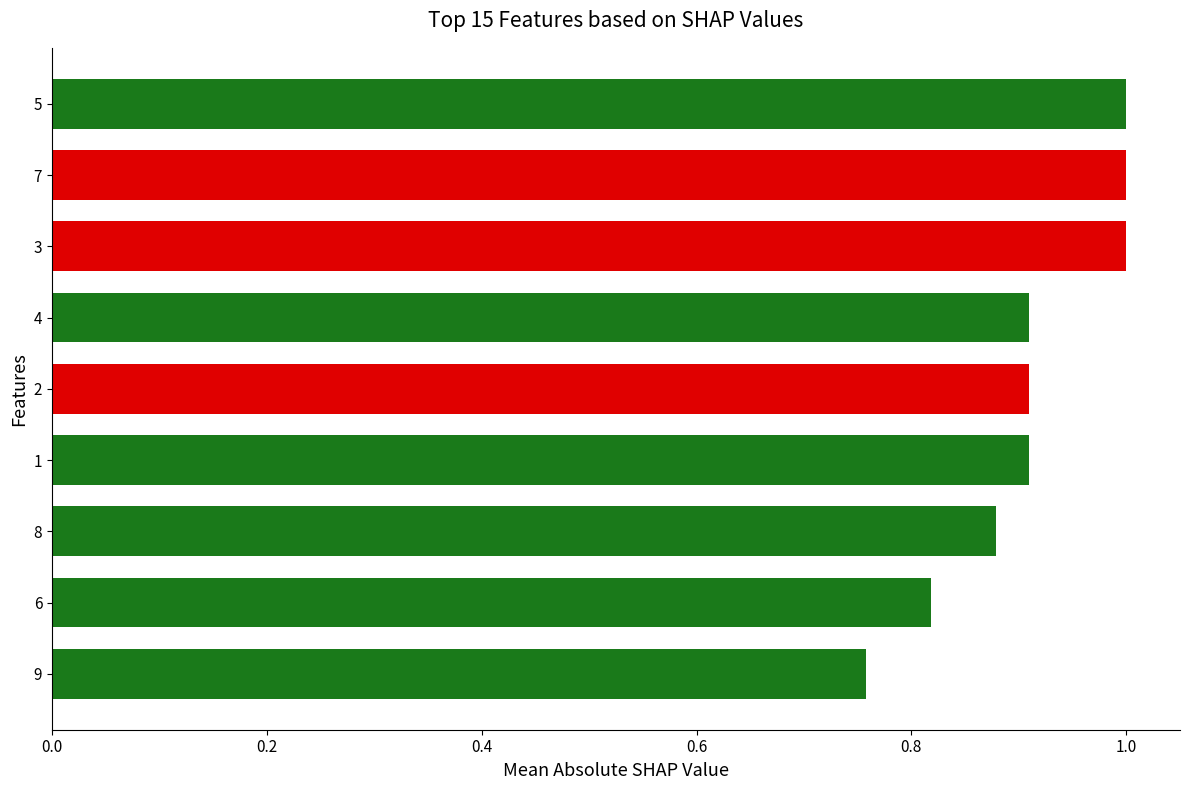

What is the sum of the values at 5 and 2?

1.9